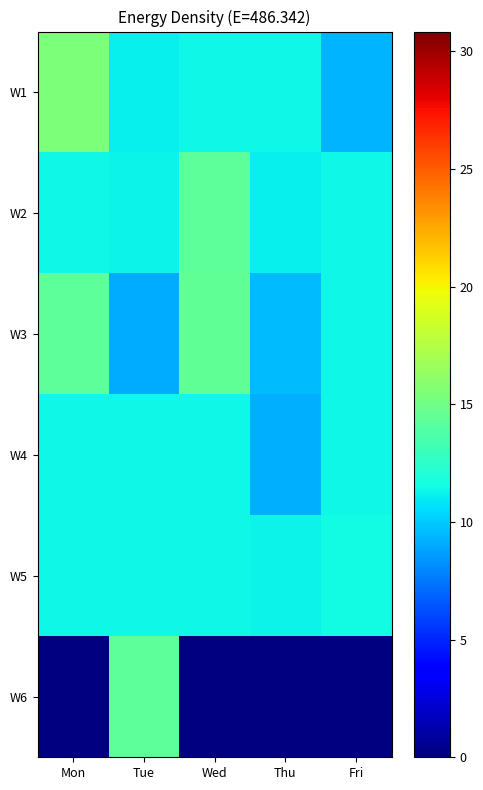

Between Wed and Fri, which series saw the biggest shift?

W3